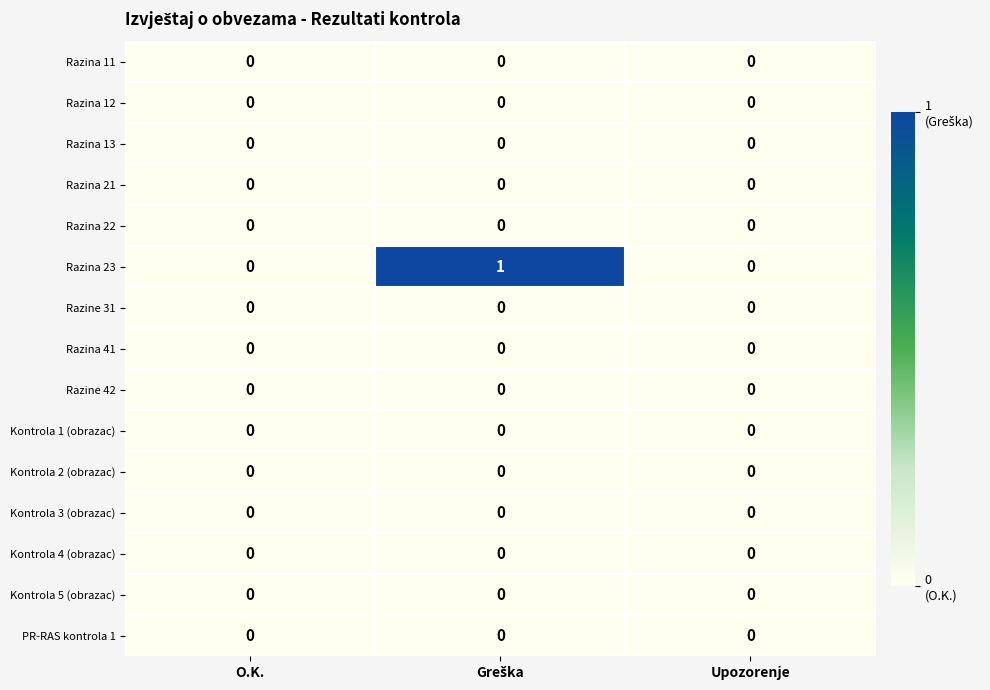

The Razina 11 series shows 0 at O.K.. True or false?

True